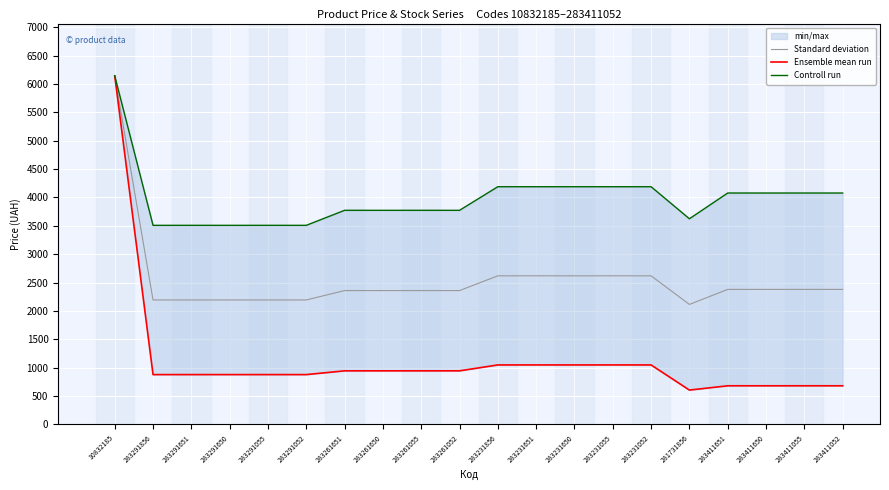

What is the label of the 2nd point from the left?

283291856